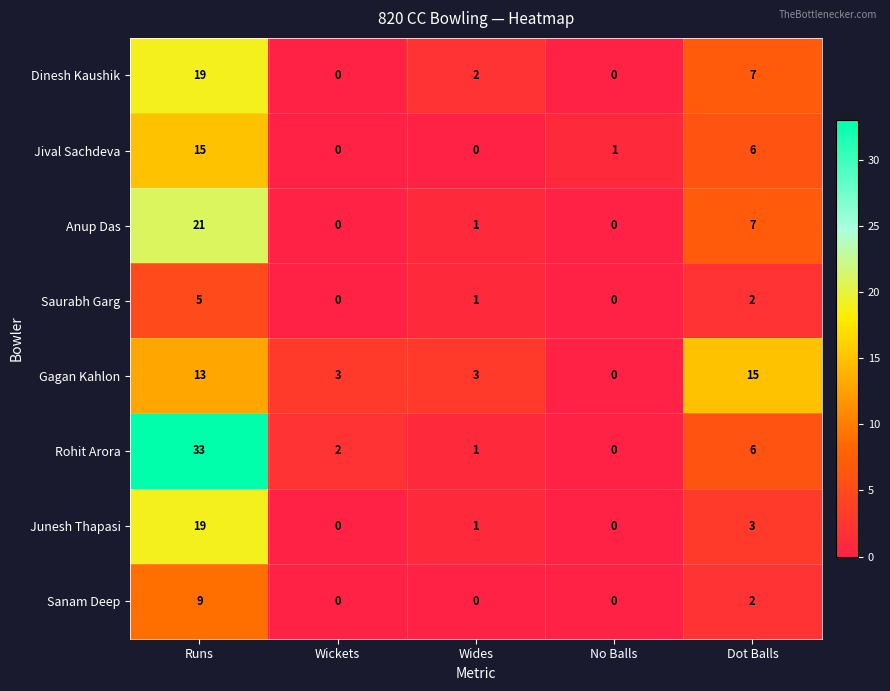

The Anup Das series shows 1 at Wides. True or false?

True